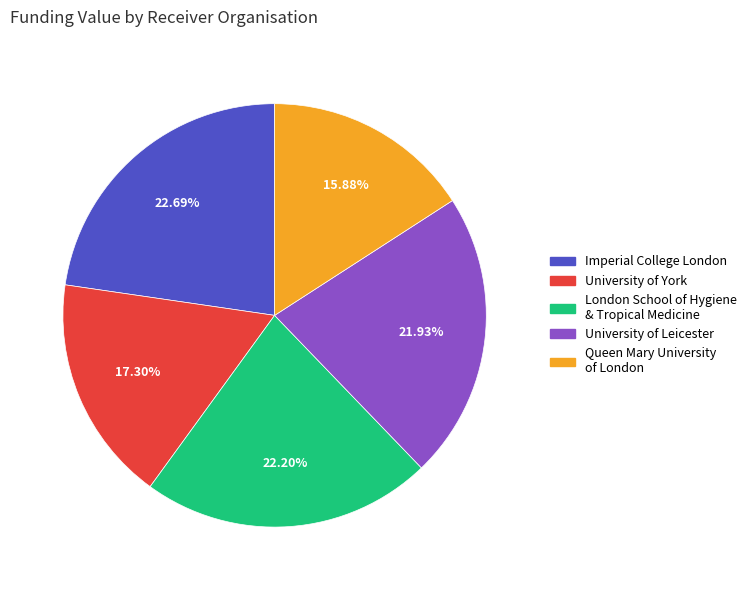

To the nearest percent, what portion does London School of Hygiene & Tropical Medicine represent?

22%